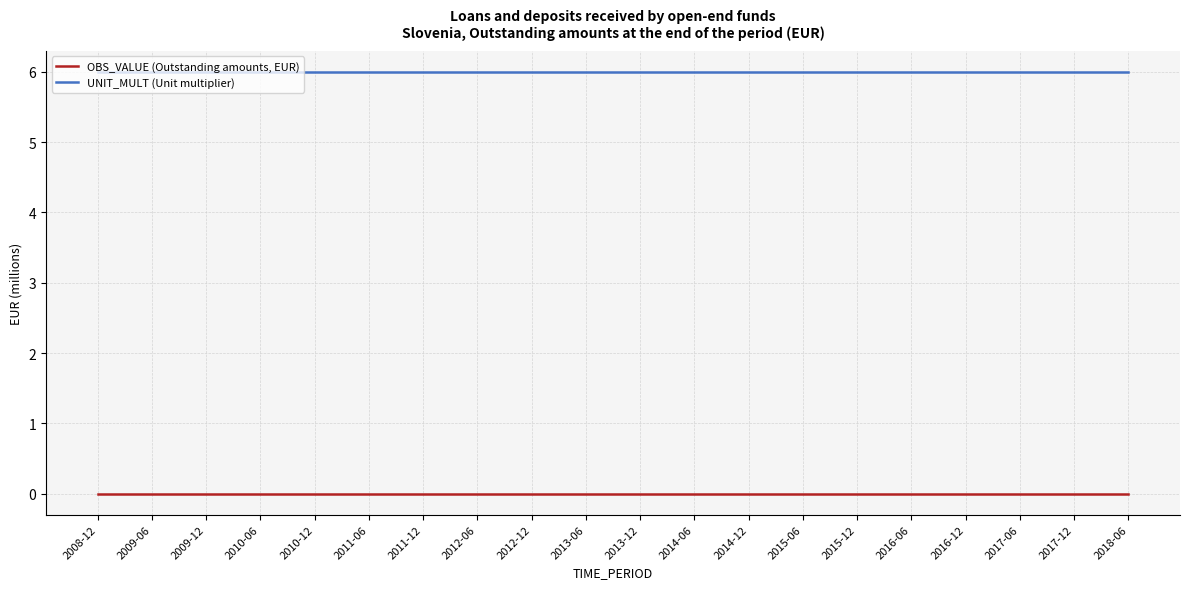

List the series in order of their overall mean, lowest first.

OBS_VALUE (Outstanding amounts, EUR), UNIT_MULT (Unit multiplier)